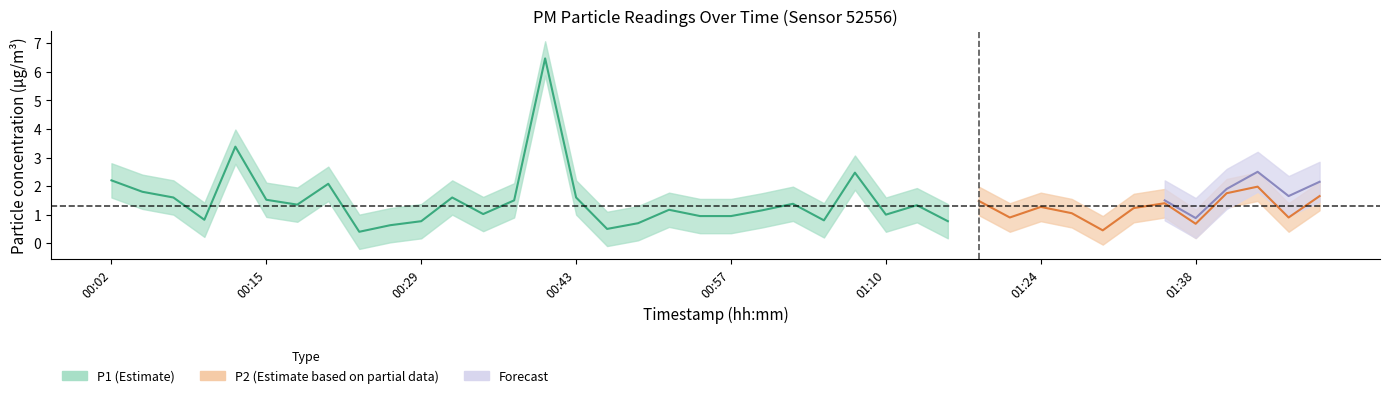

At which category does P1 reach its first local valley?

00:10